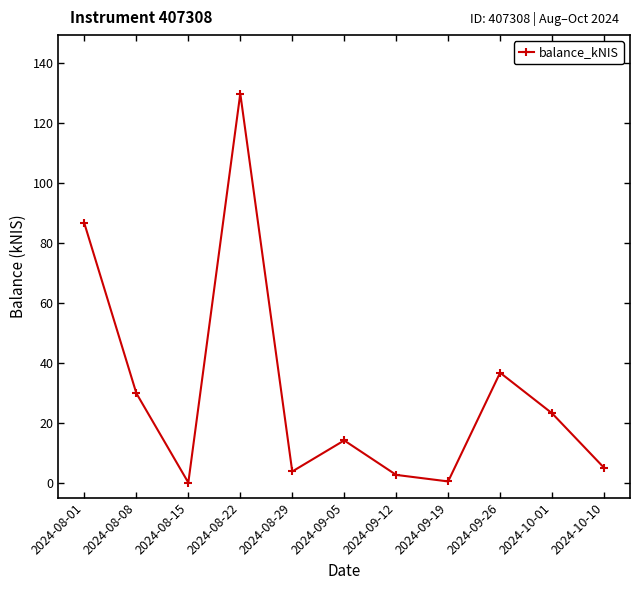

Which has a higher value, 2024-08-08 or 2024-08-01?

2024-08-01